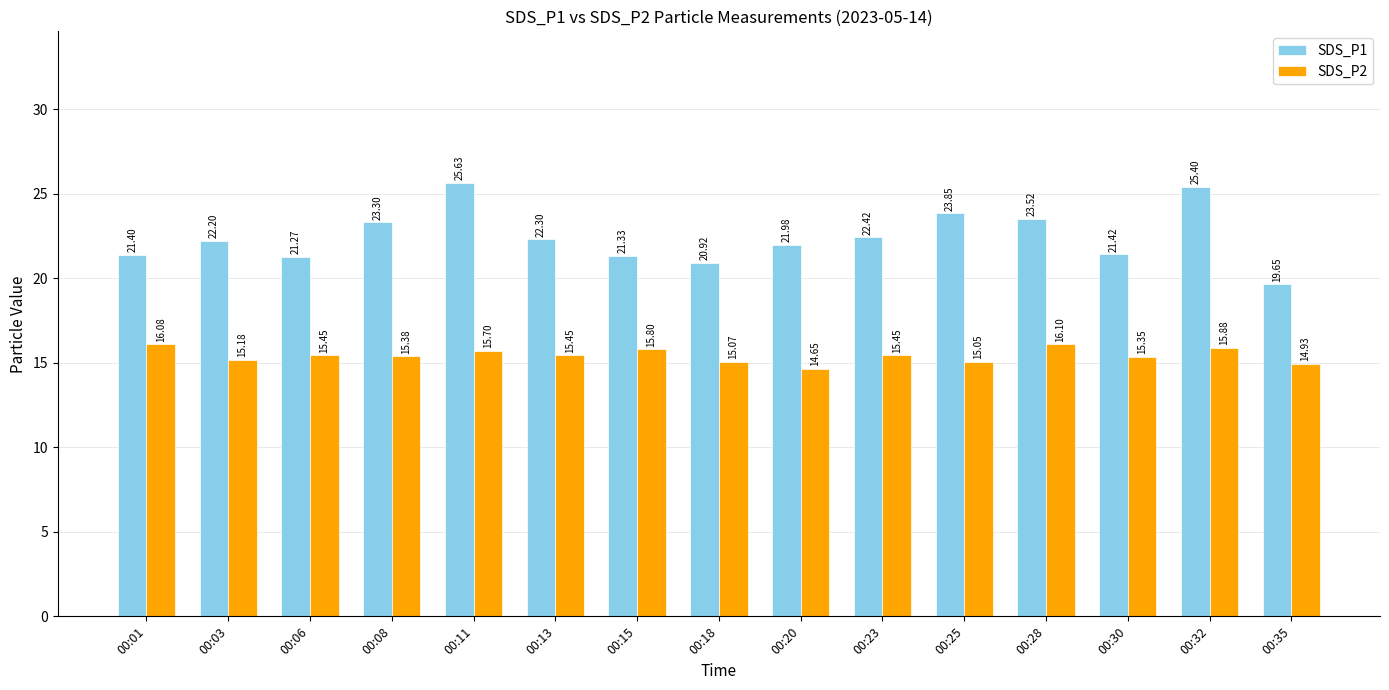

What is the spread (max minus min) of values at 00:15?

5.5